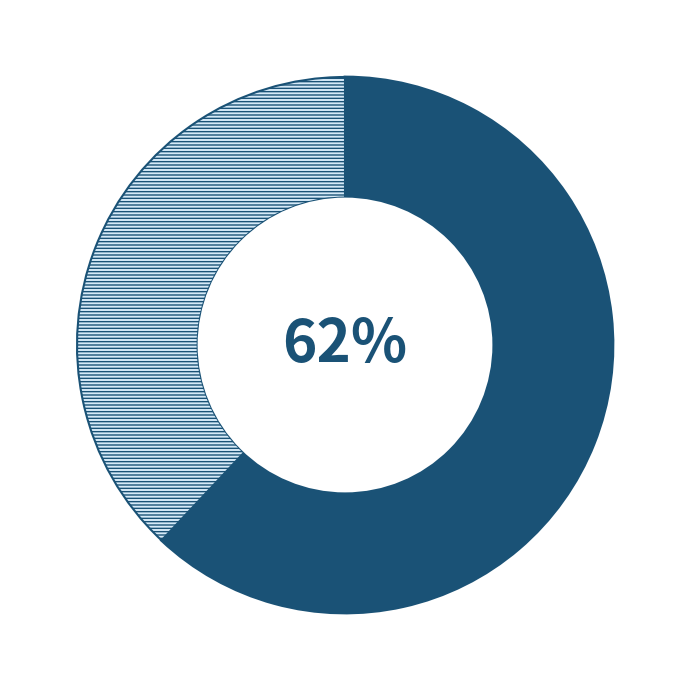

To the nearest percent, what is the difference between the largest and smallest slice percentages?

24%